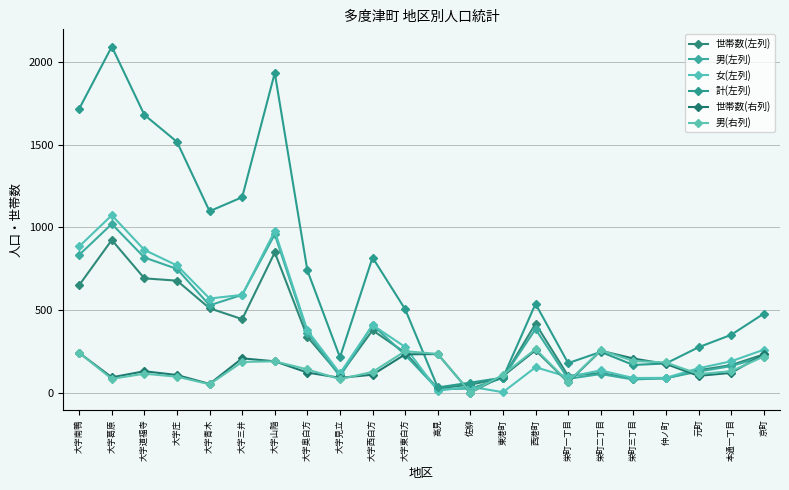

How many lines are shown in the chart?

6